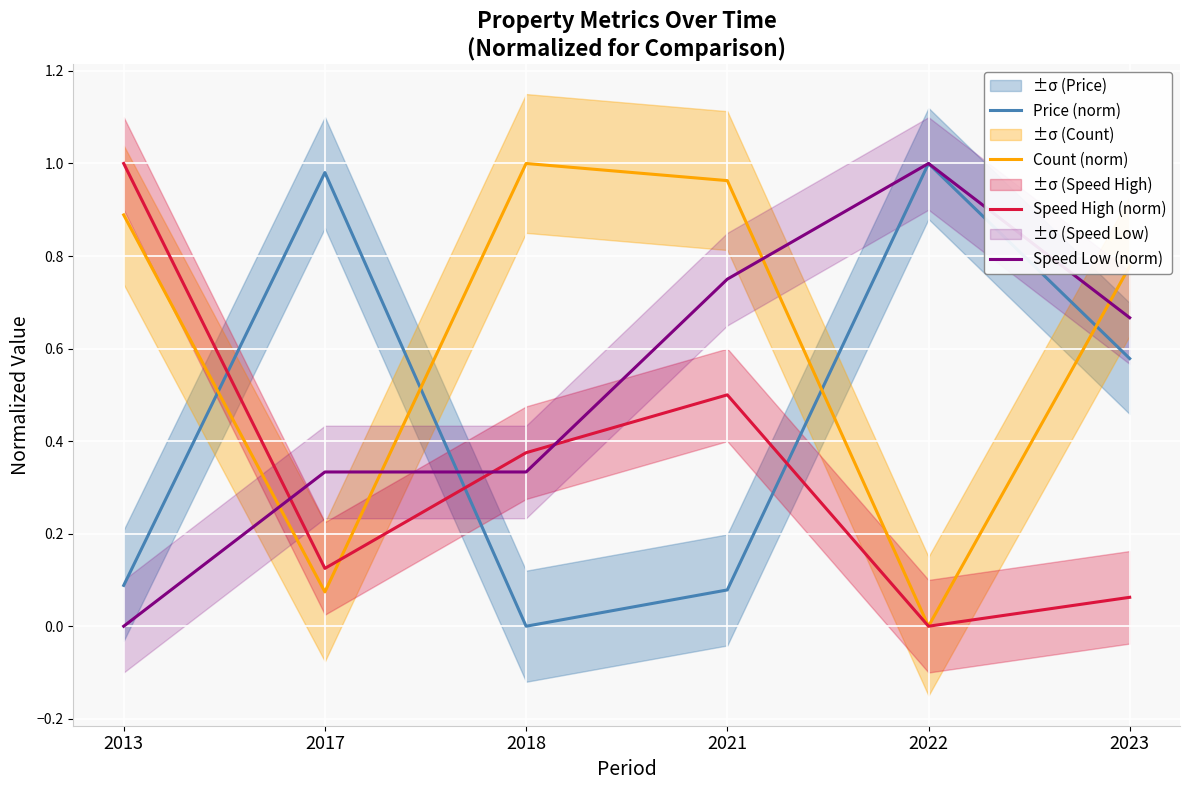

Reading left to right, list all the values displayed in this chart.

Price (norm): 0.1	1.0	0.0	0.1	1.0	0.6
Count (norm): 0.9	0.1	1.0	1.0	0.0	0.8
Speed High (norm): 1.0	0.1	0.4	0.5	0.0	0.1
Speed Low (norm): 0.0	0.3	0.3	0.8	1.0	0.7